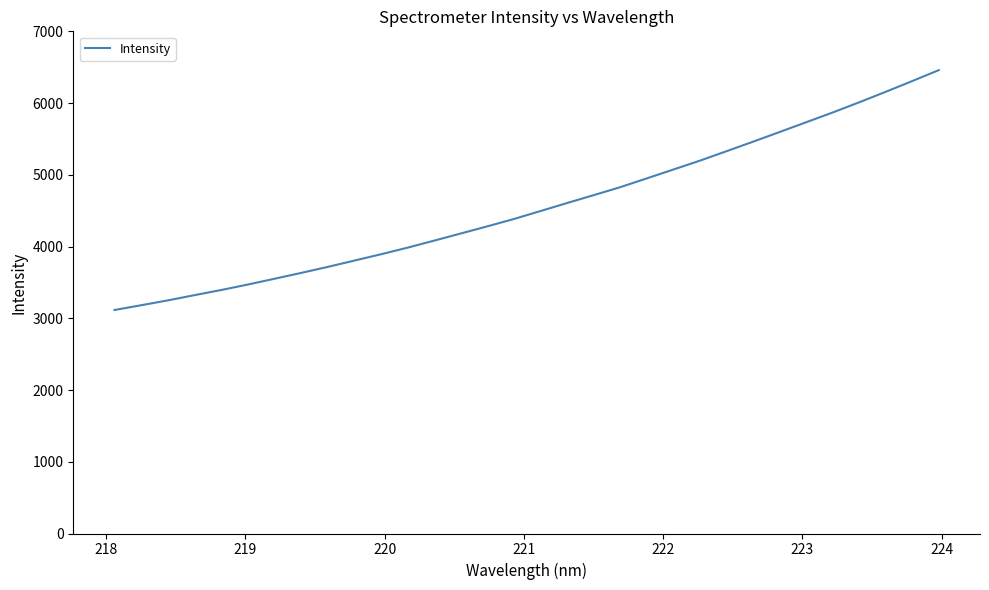

Does the chart have visible grid lines?

No